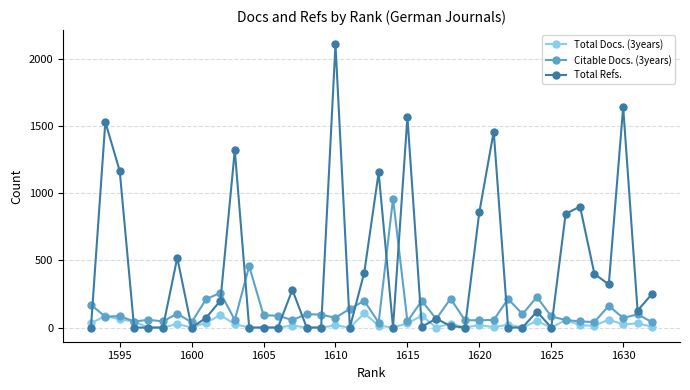

What are all the series names shown in the legend?

Total Docs. (3years), Citable Docs. (3years), Total Refs.